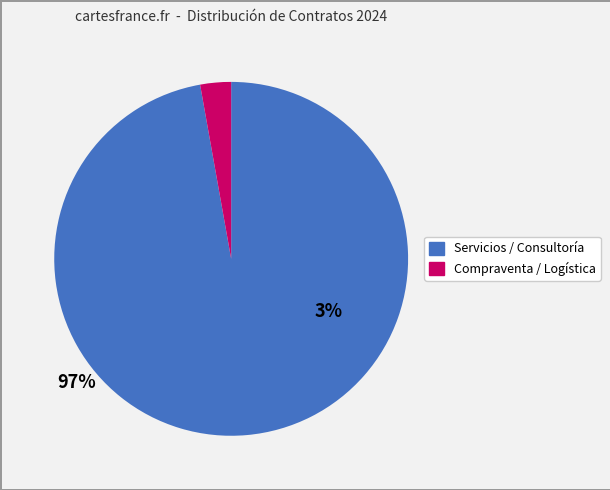

Is there a majority slice in this chart?

Yes